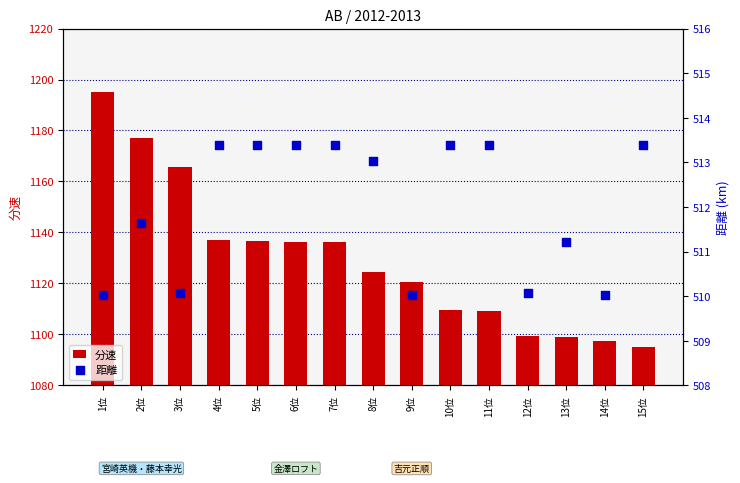

Is the value of 距離 at 10位 greater than the value of 分速 at 4位?

No